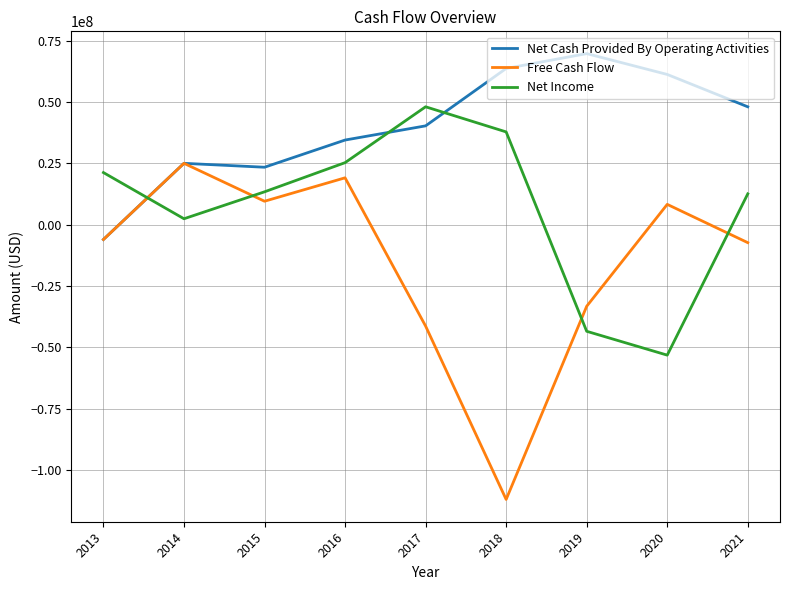

Reading left to right, transcribe all the data shown in this chart.

Net Cash Provided By Operating Activities: 2013=-6080000	2014=24971000	2015=23375000	2016=34457000	2017=40240000	2018=63638000	2019=69684000	2020=61195000	2021=48007000
Free Cash Flow: 2013=-6080000	2014=24971000	2015=9514000	2016=19062000	2017=-41371000	2018=-112036000	2019=-33292000	2020=8238000	2021=-7368000
Net Income: 2013=21202000	2014=2375000	2015=13355000	2016=25243000	2017=48014000	2018=37773000	2019=-43496000	2020=-53218000	2021=12530000